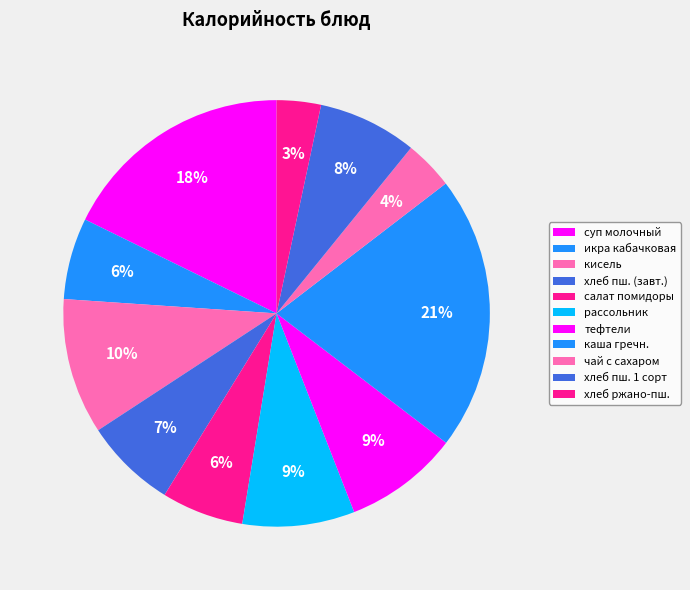

How many segments does this pie chart have?

11